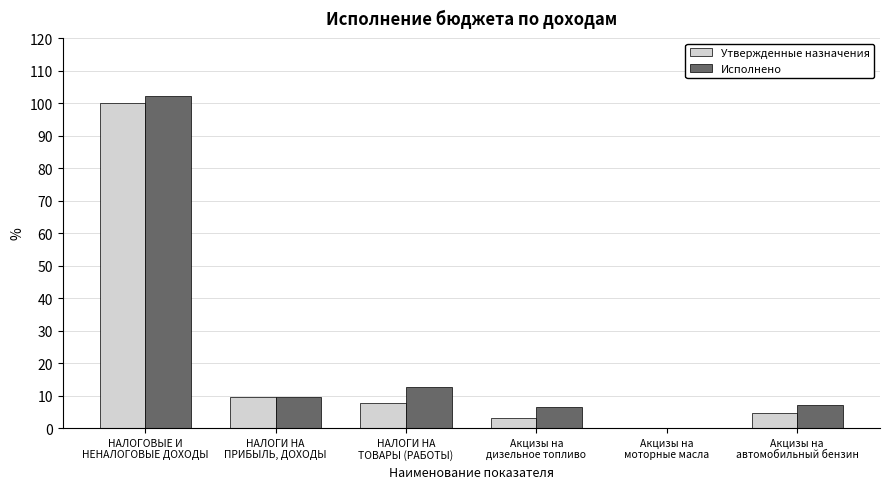

What is the sum of all Утвержденные назначения values?

125.1